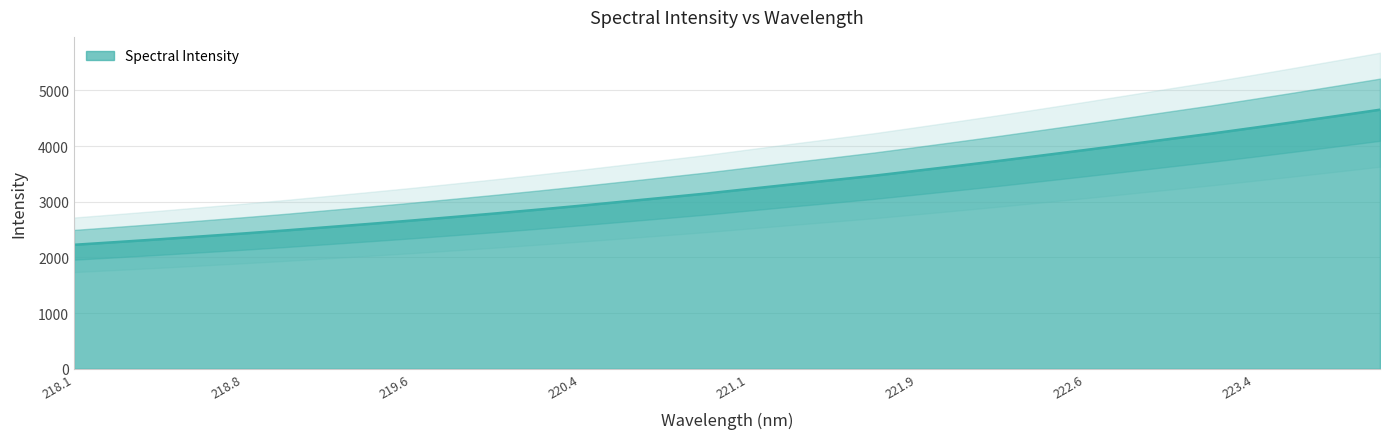

True or false: the data has more than 1 interior local peaks.

False